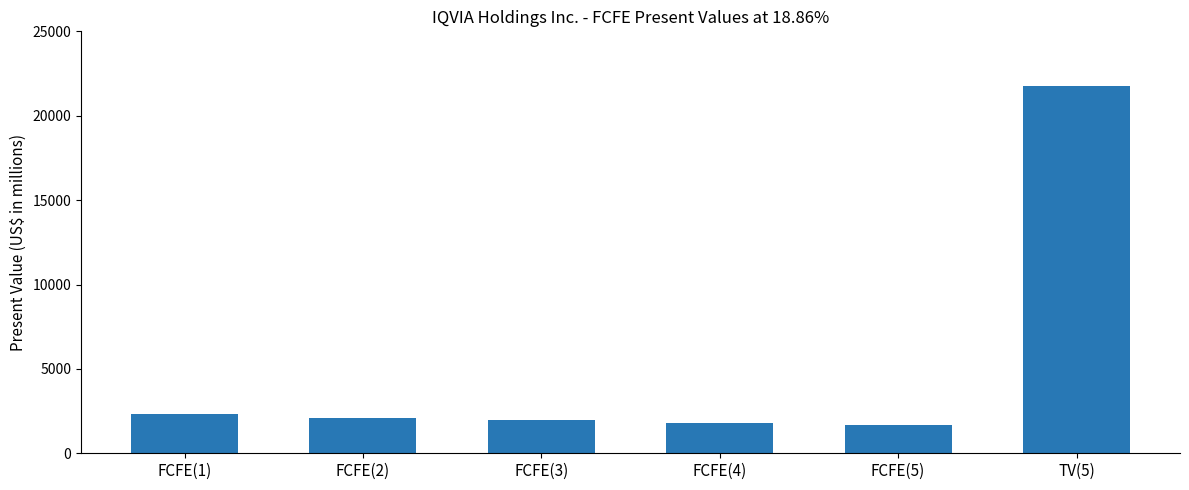

Reading left to right, list all the values displayed in this chart.

FCFE(1)=2302	FCFE(2)=2111	FCFE(3)=1943	FCFE(4)=1797	FCFE(5)=1669	TV(5)=21741